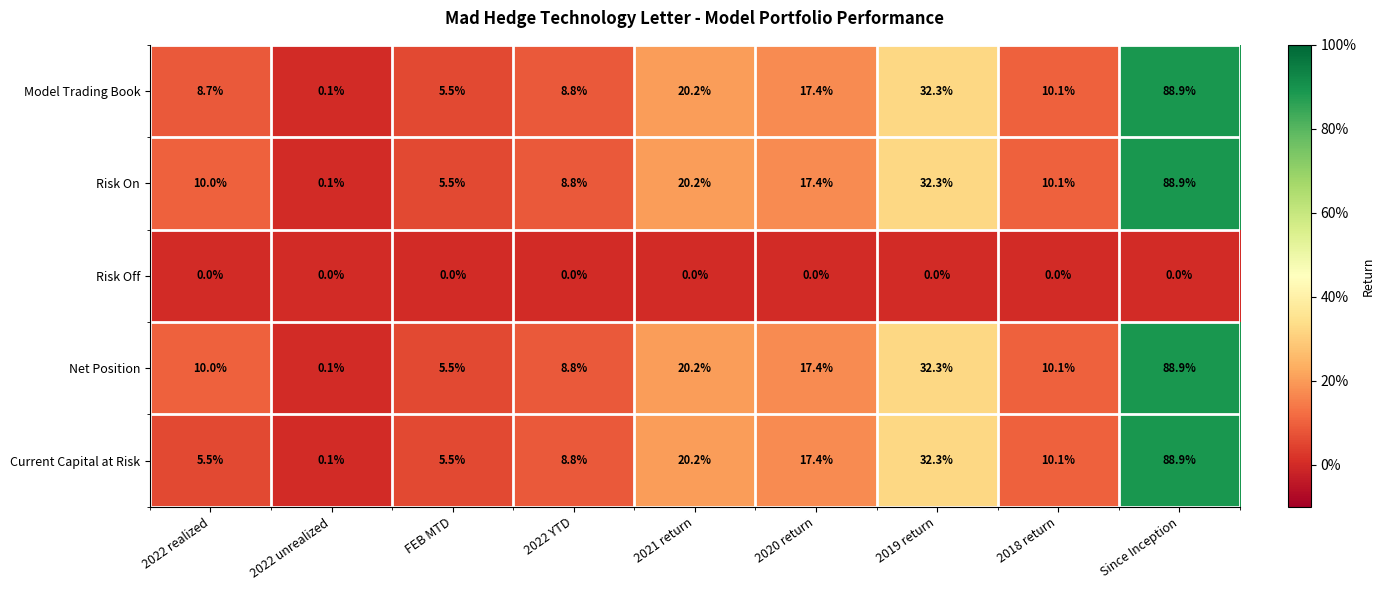

What is the greatest value displayed?

88.9